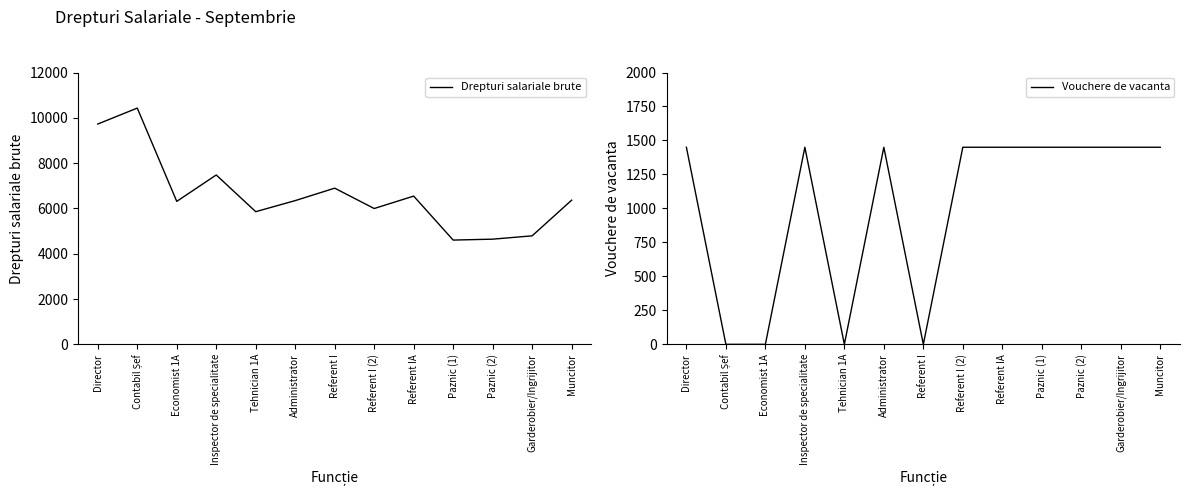

Which series has the widest spread of values?

Drepturi salariale brute